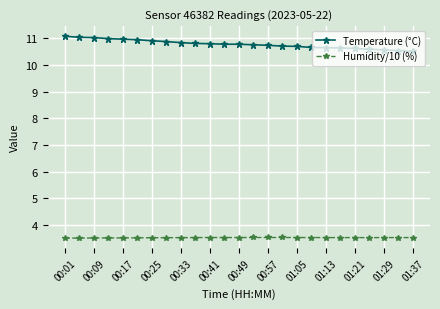

True or false: Temperature (°C) and Humidity/10 (%) cross at least once.

False